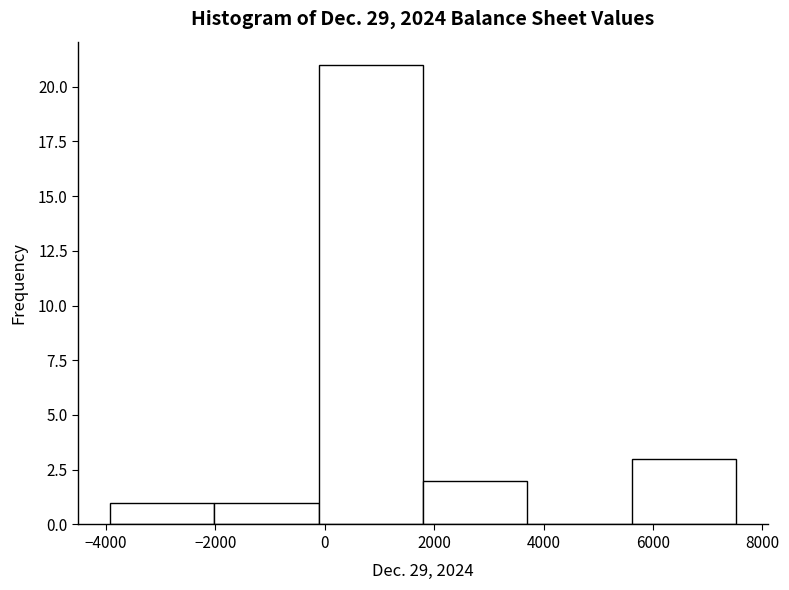

Over which range of the x-axis is the bar tallest?

-200 to 1800